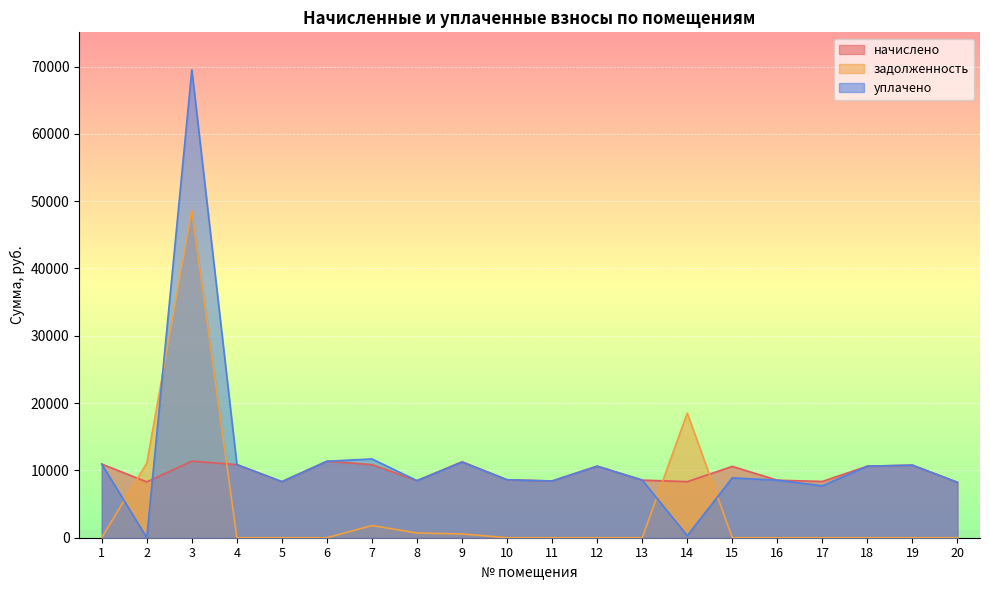

What is the total value across all series at 4?

21726.7